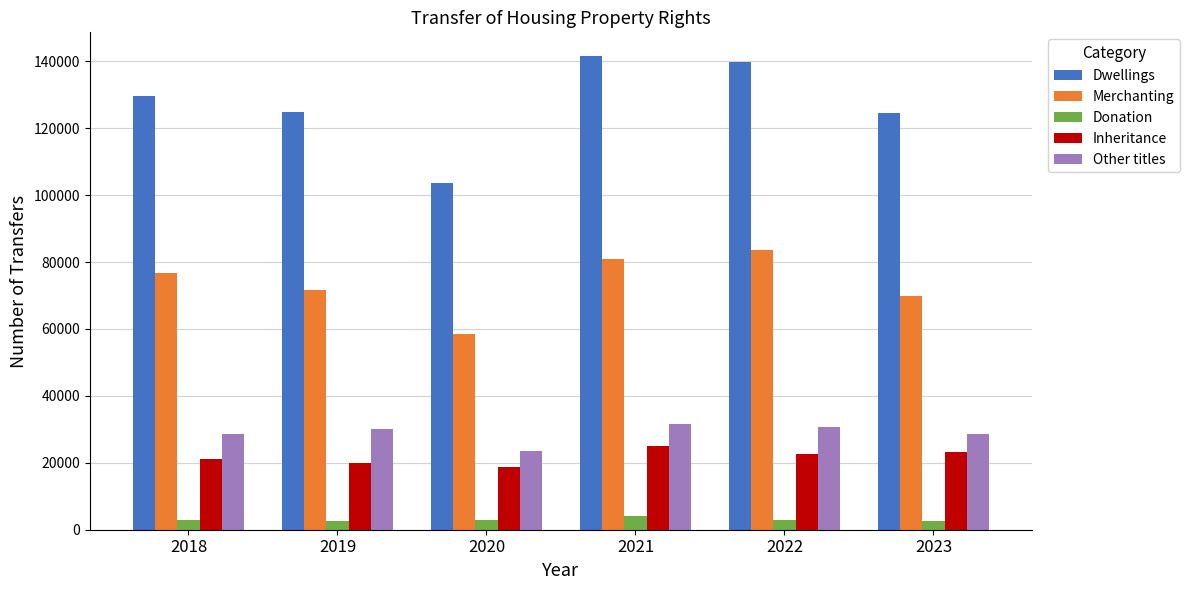

How many categories are shown in the chart?

6